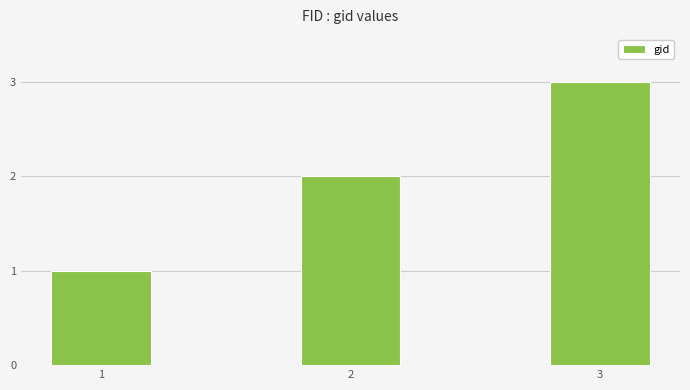

What is the value of the 1st bar from the left?

1